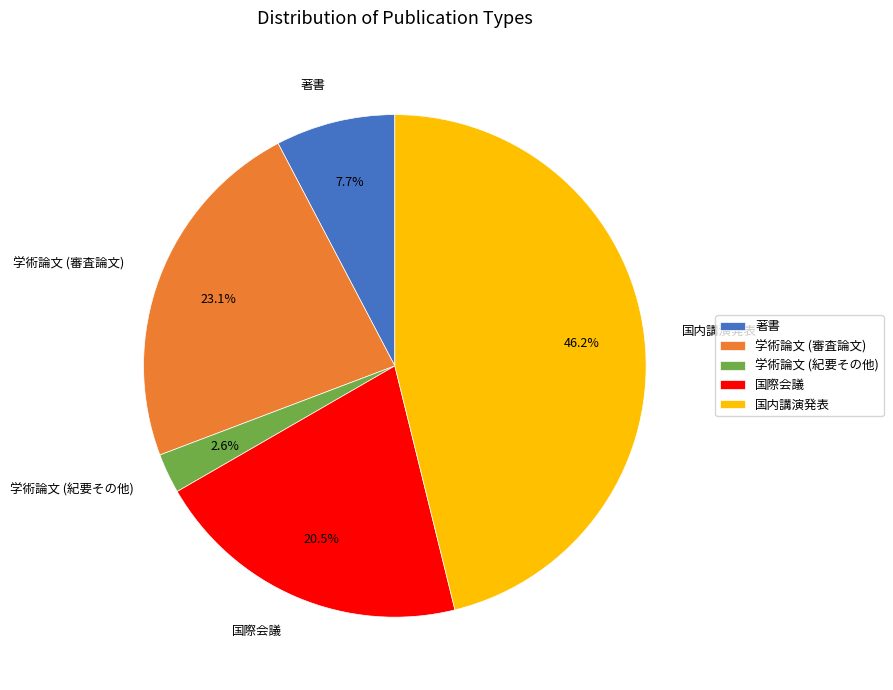

Do 学術論文 (審査論文) and 国際会議 together represent more than half of the pie?

No